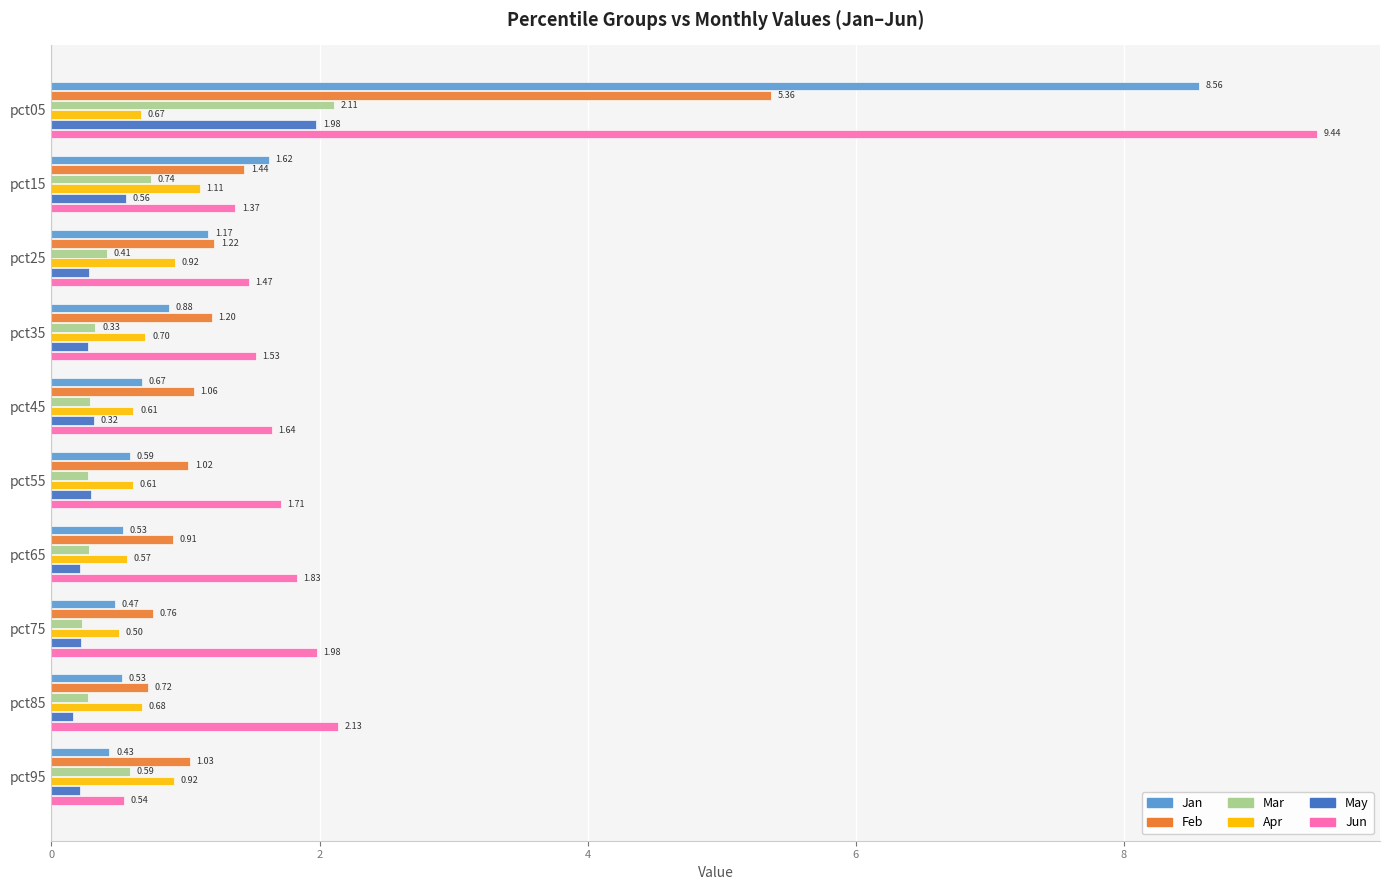

How many series are shown in this chart?

6